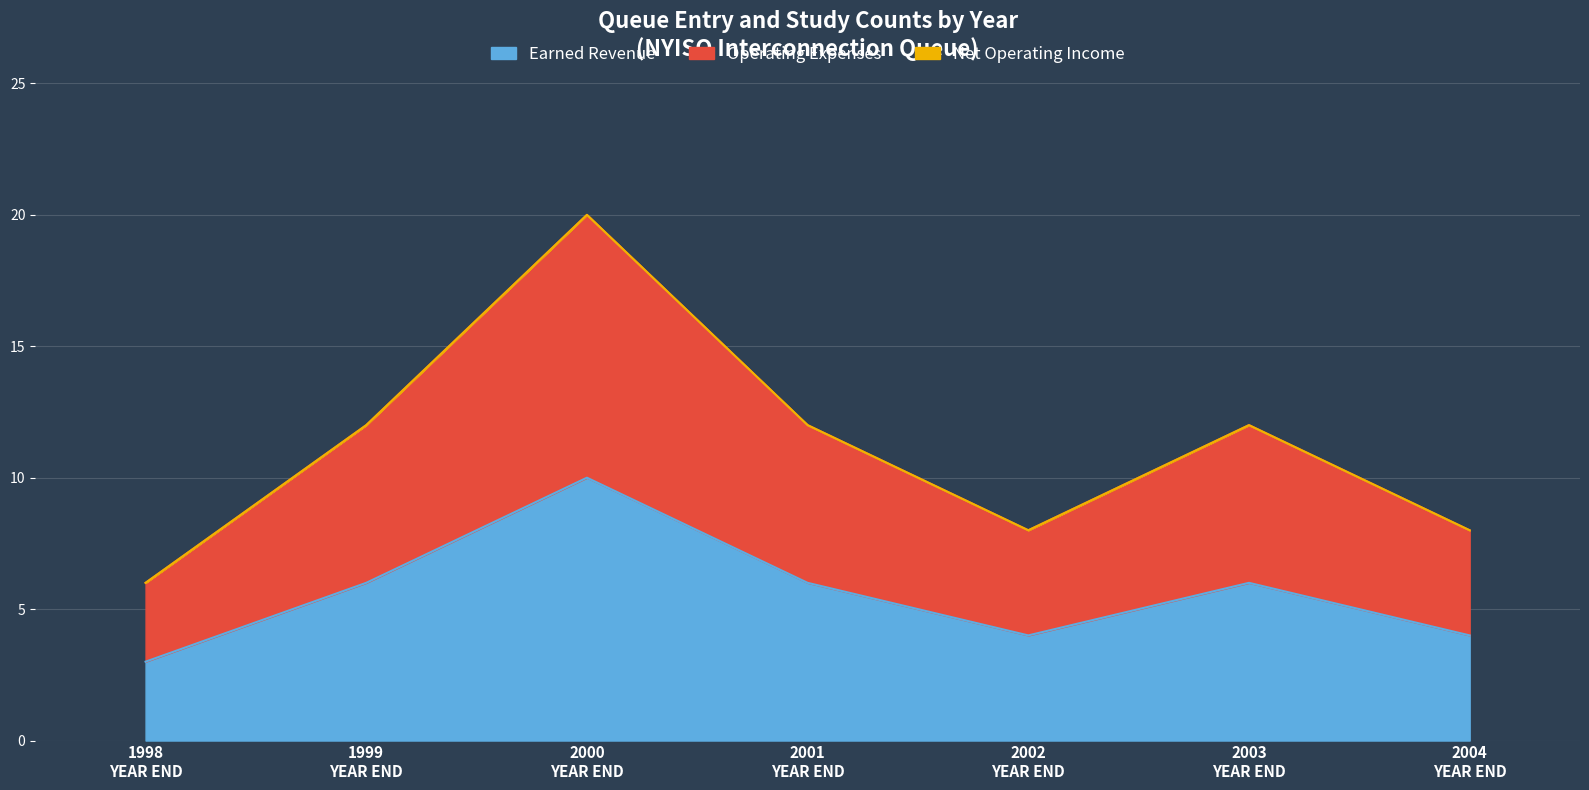

How many interior local peaks does the Earned Revenue series have?

2